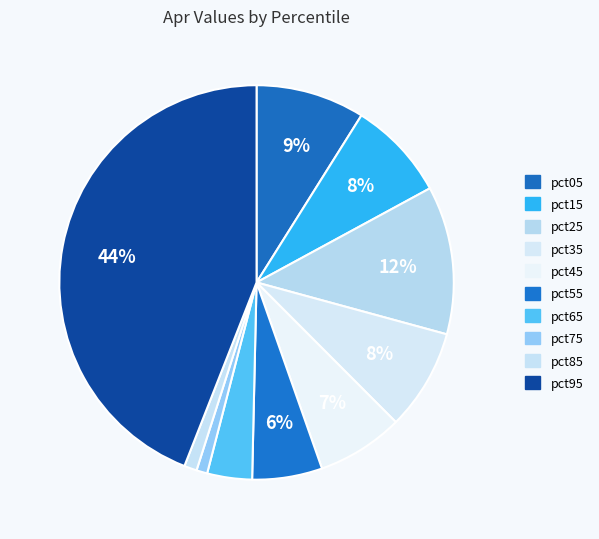

How many slices are in this pie chart?

10